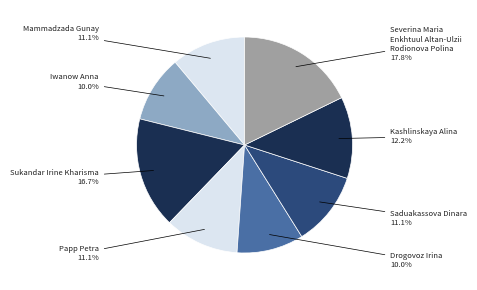

What is the largest slice in the pie chart?

Severina Maria Enkhtuul Altan-Ulzii Rodionova Polina